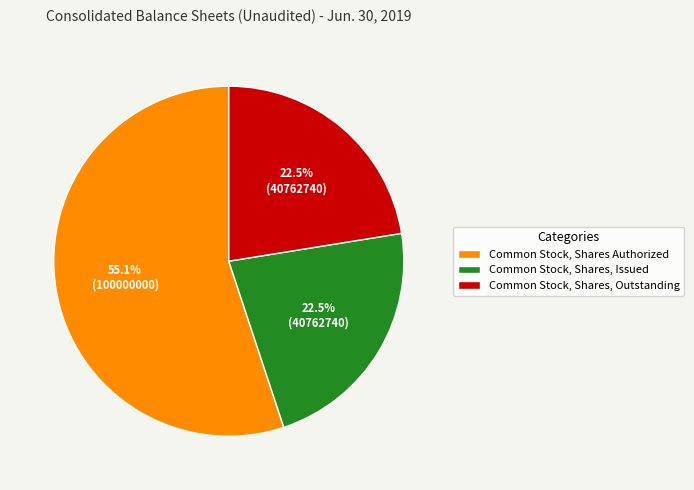

To the nearest percent, what is the combined percentage of Common Stock, Shares, Issued and Common Stock, Shares, Outstanding?

45%